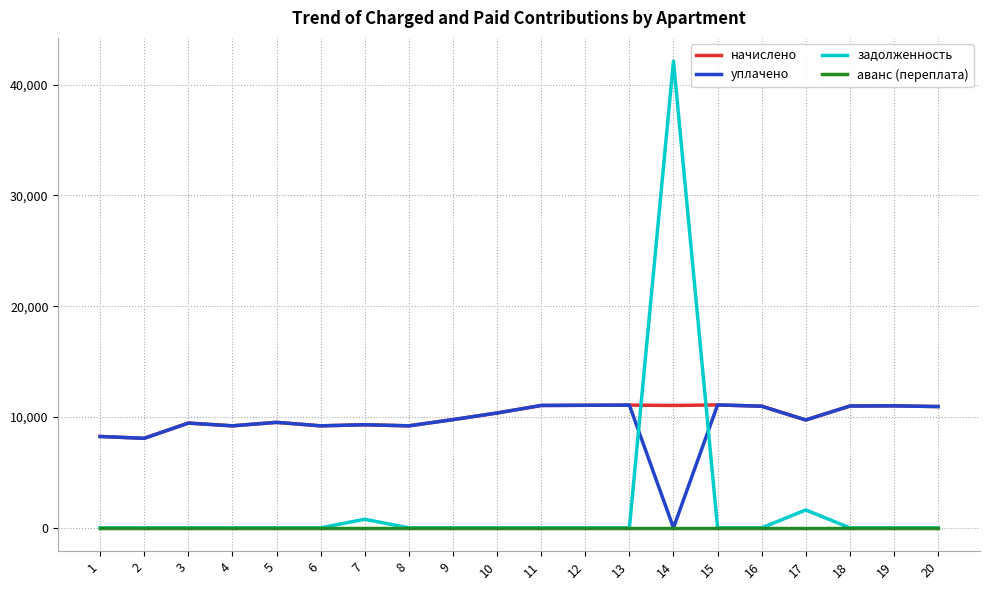

The value of задолженность at 14 is 16042.1. True or false?

False